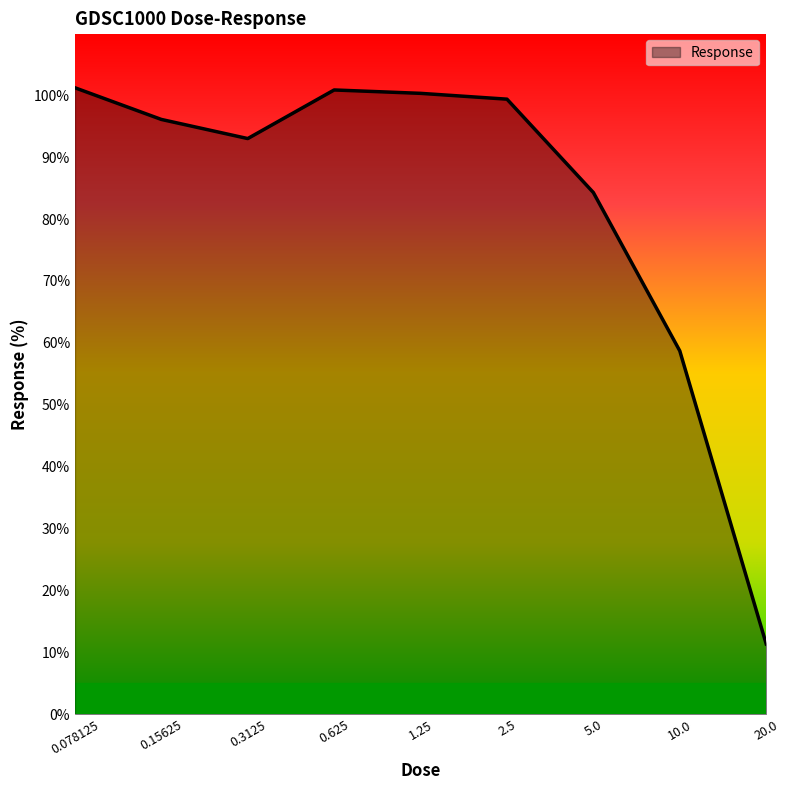

What is the greatest value displayed?

101.2